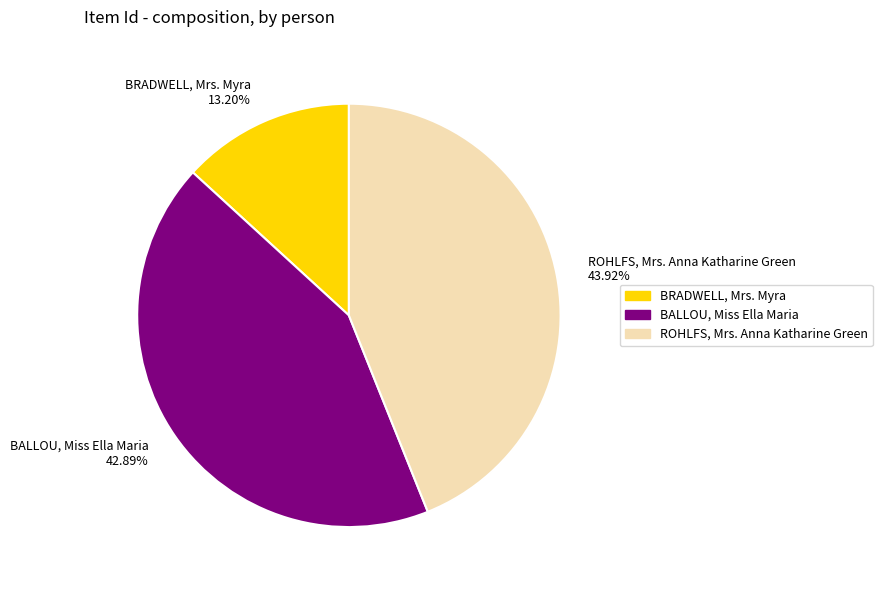

What is the largest slice in the pie chart?

ROHLFS, Mrs. Anna Katharine Green